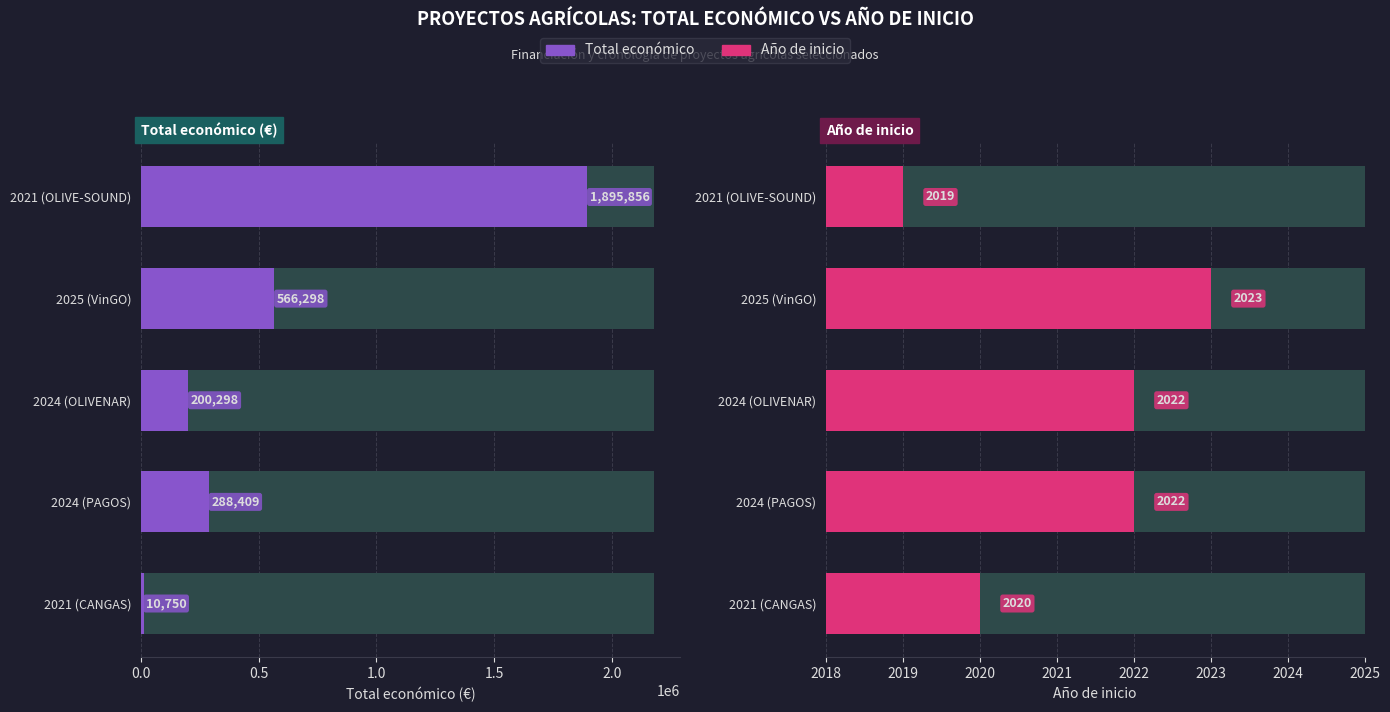

The Año de inicio series shows 2020 at 2021 (CANGAS). True or false?

True